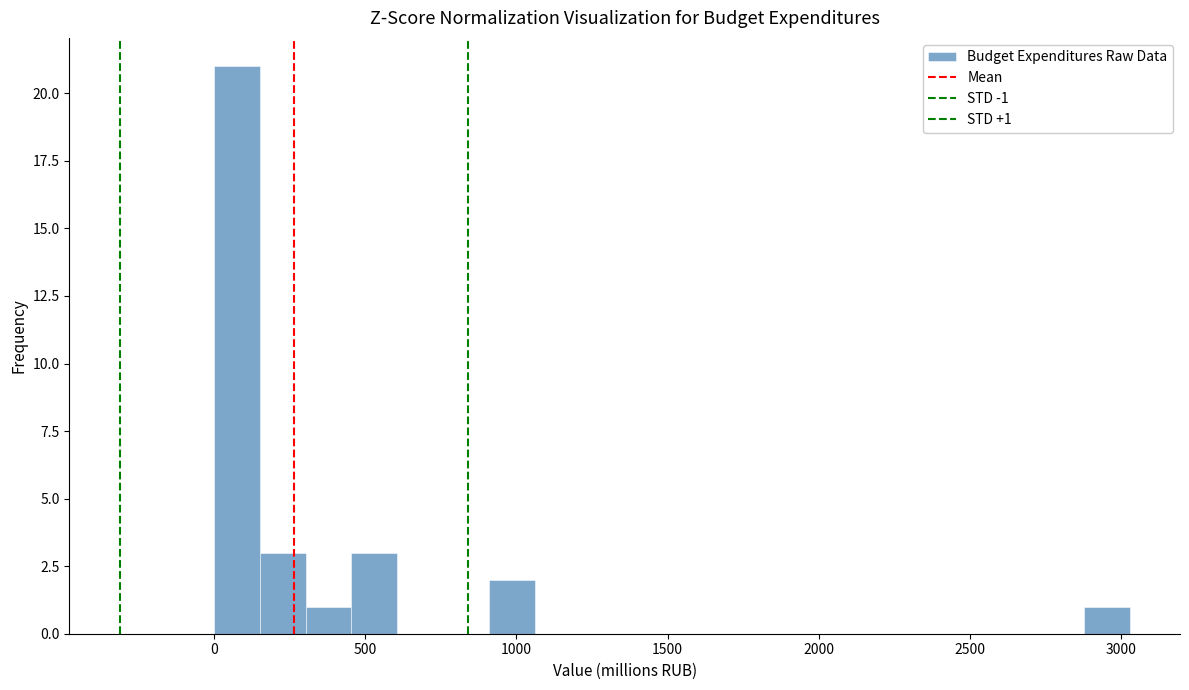

Read against the x-axis, roughly where is the centre of the tallest bar?

100